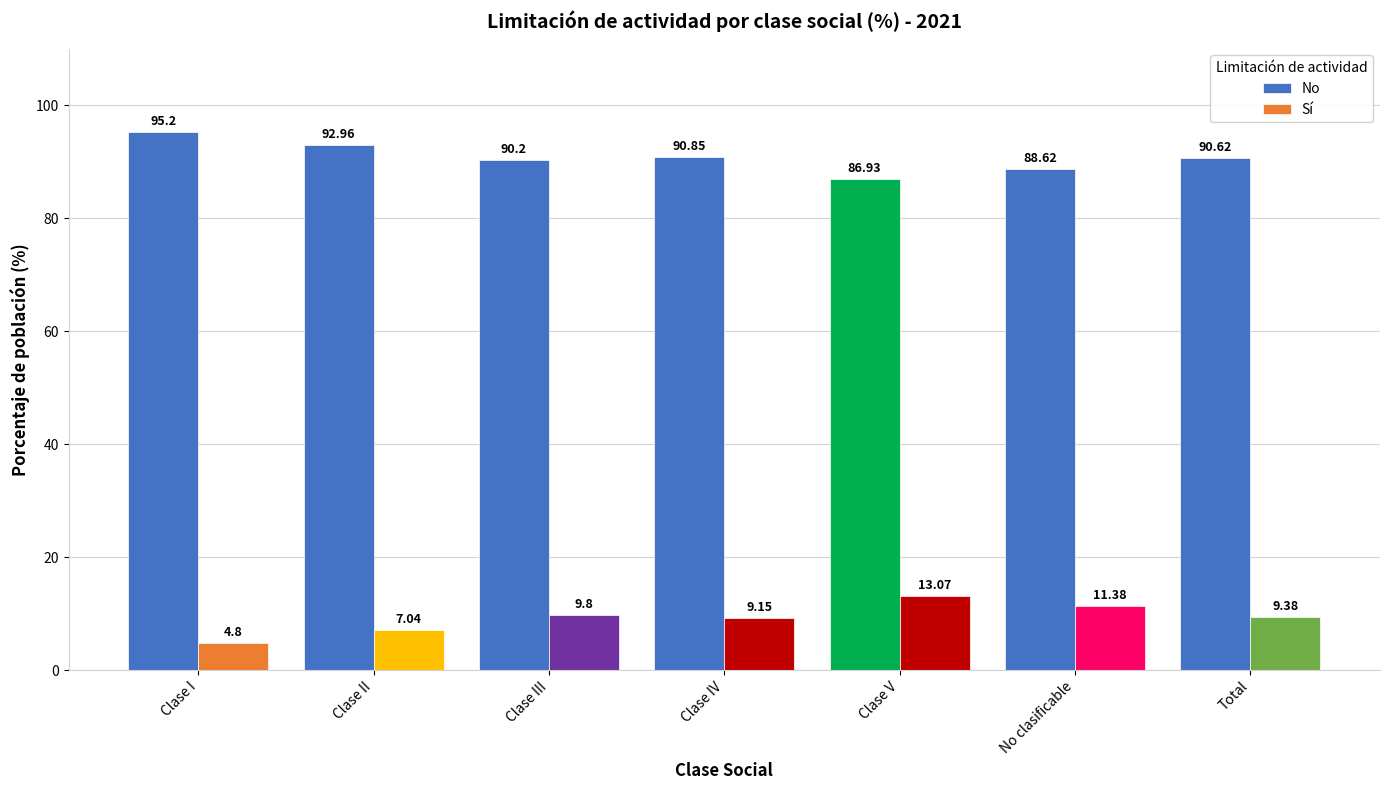

What is the difference between the highest and lowest values at Clase II?

85.9